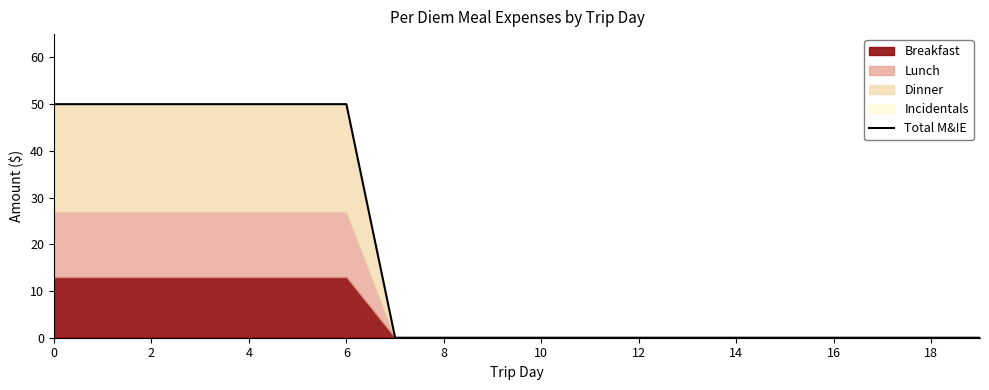

True or false: the data has more than 1 interior local peaks.

False